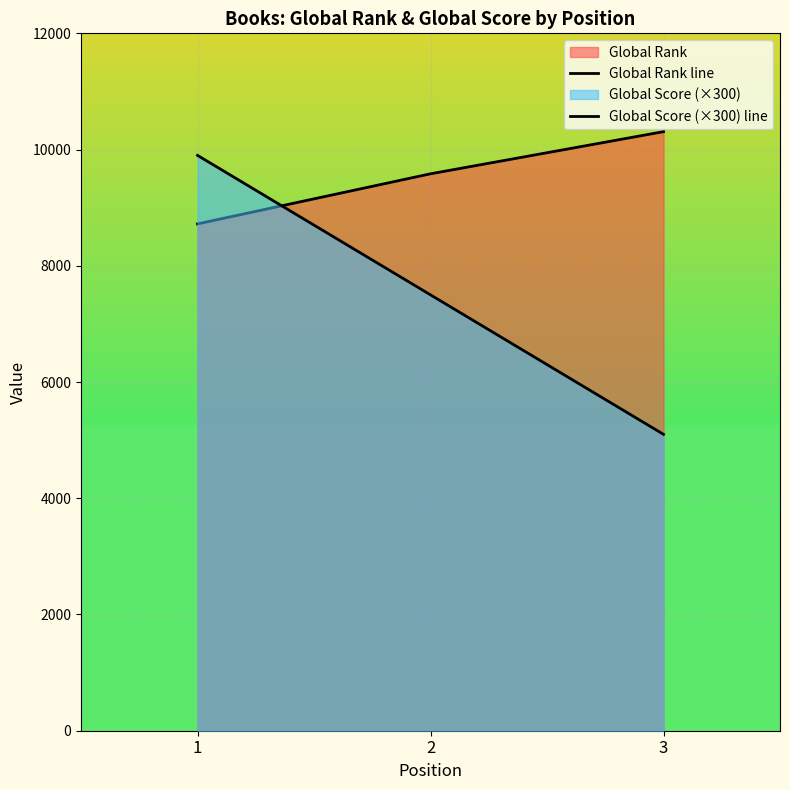

How many distinct data groups are displayed?

2